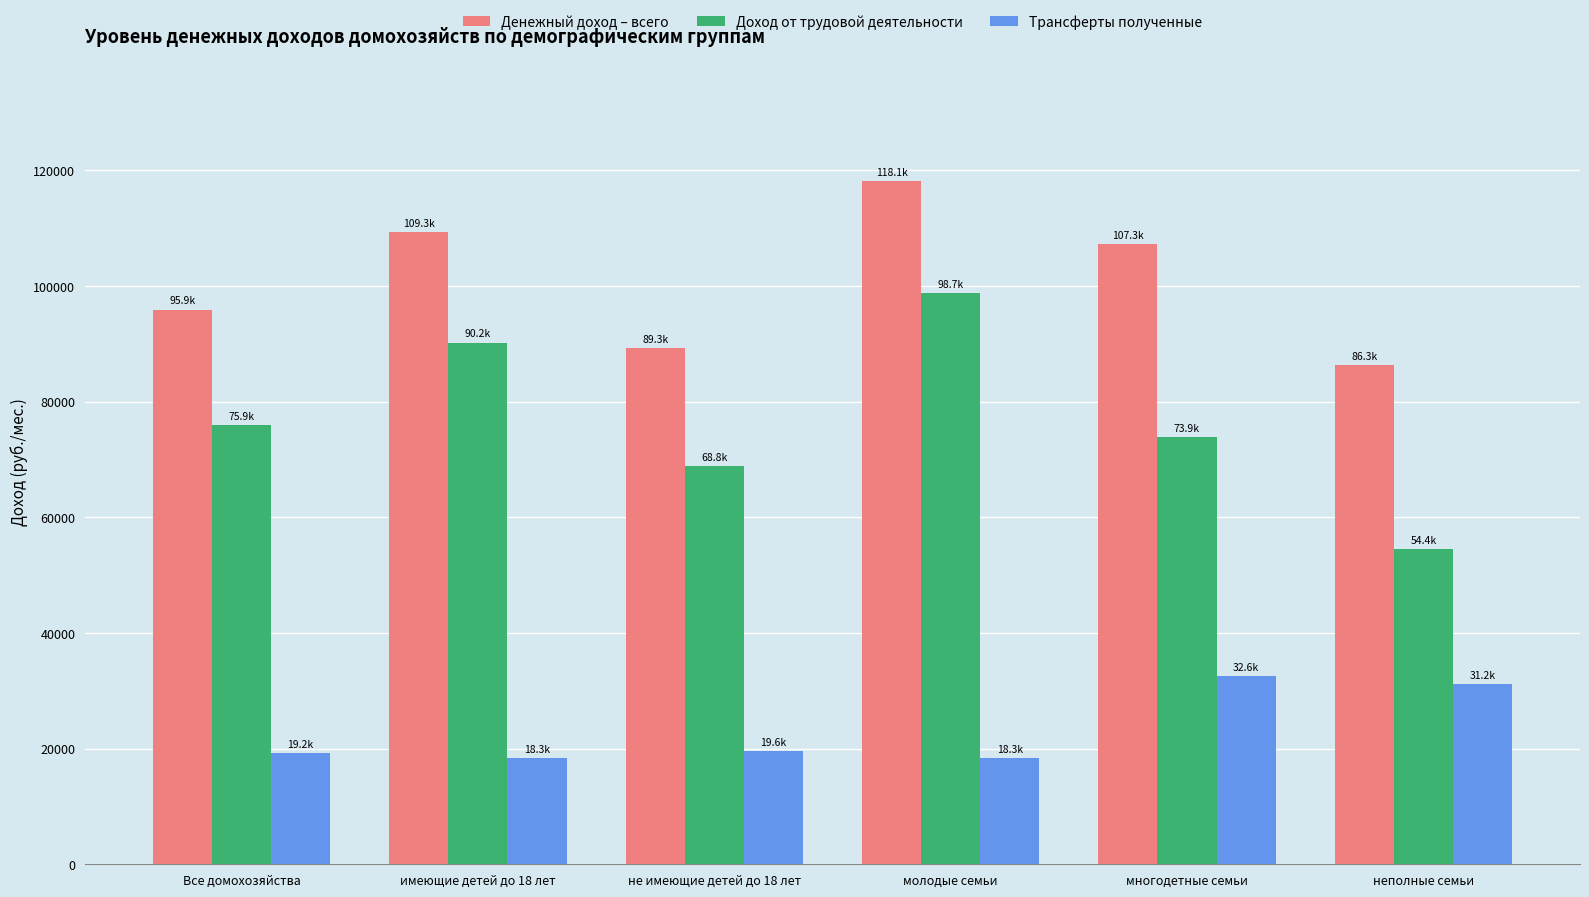

True or false: Доход от трудовой деятельности has a value of 54432.0 at неполные семьи.

True